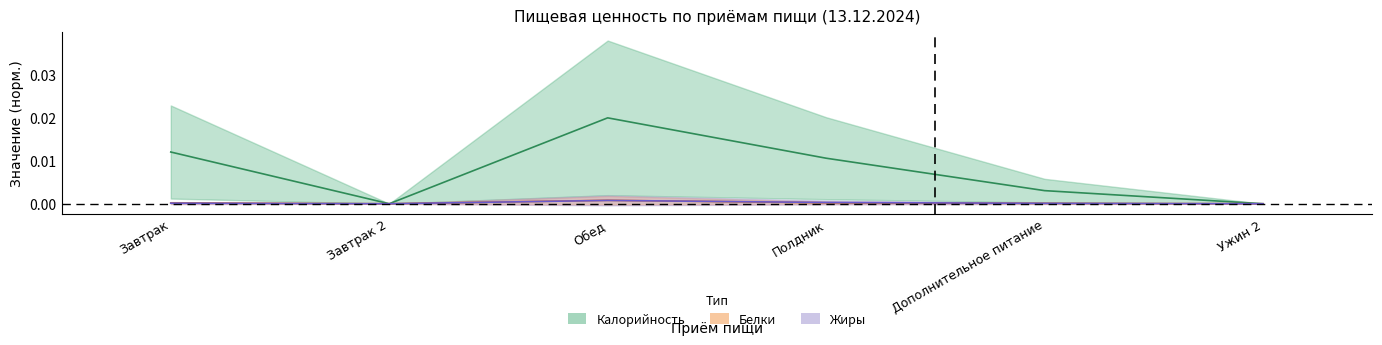

At which category does Калорийность reach its first local peak?

Обед